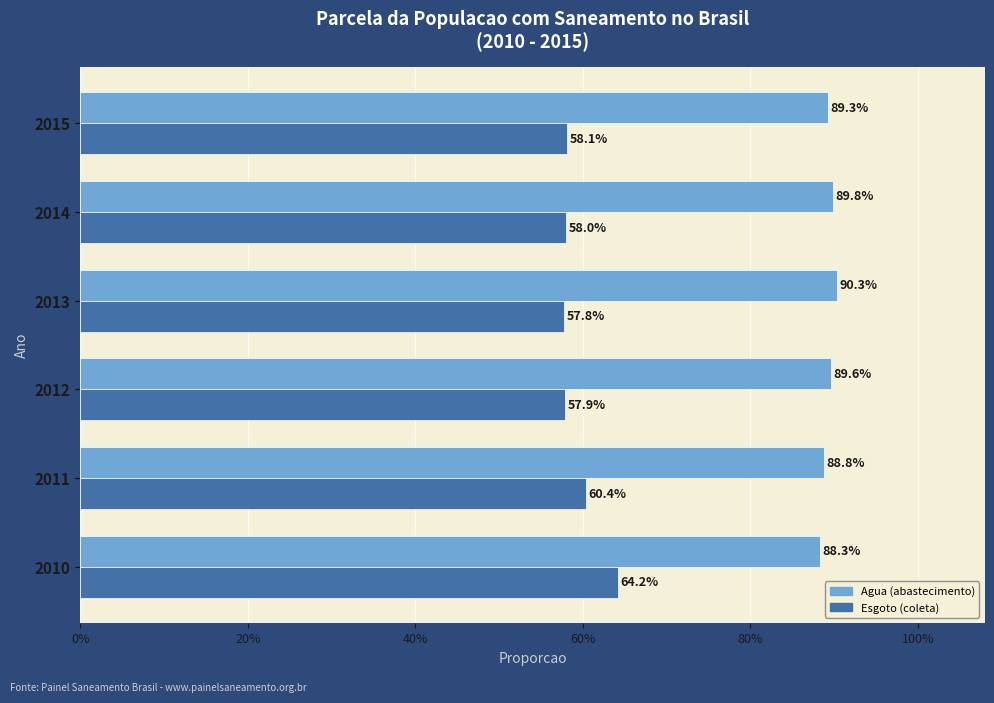

How many categories are shown in the chart?

6